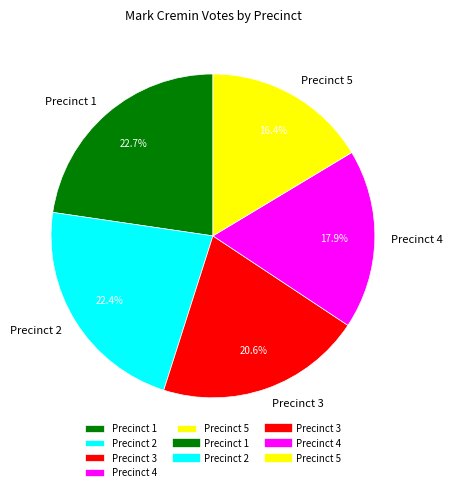

What percentage do Precinct 3 and Precinct 2 together represent?

43.0%